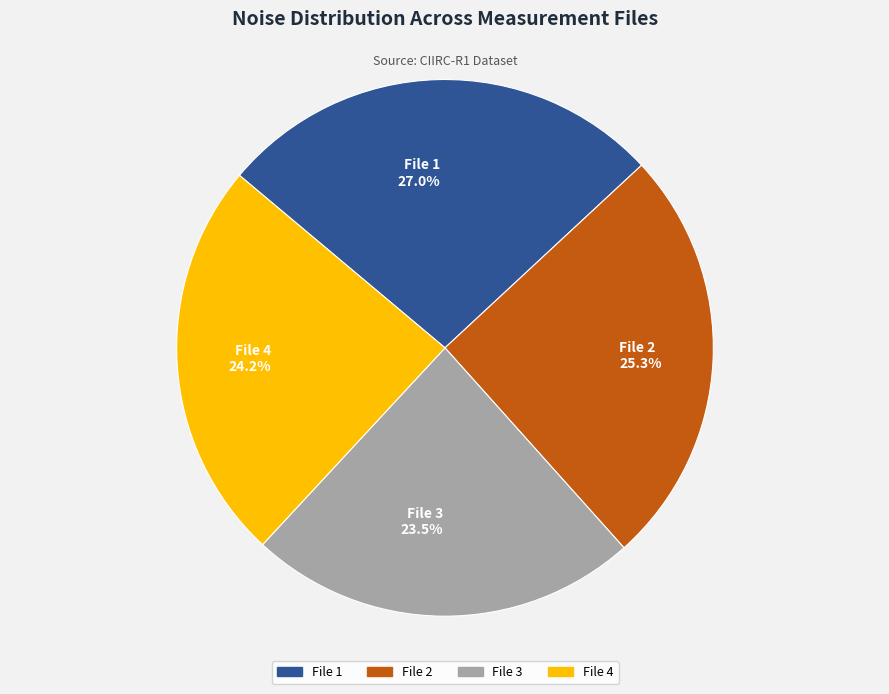

Is the sum of File 2 and File 3 greater than half?

No